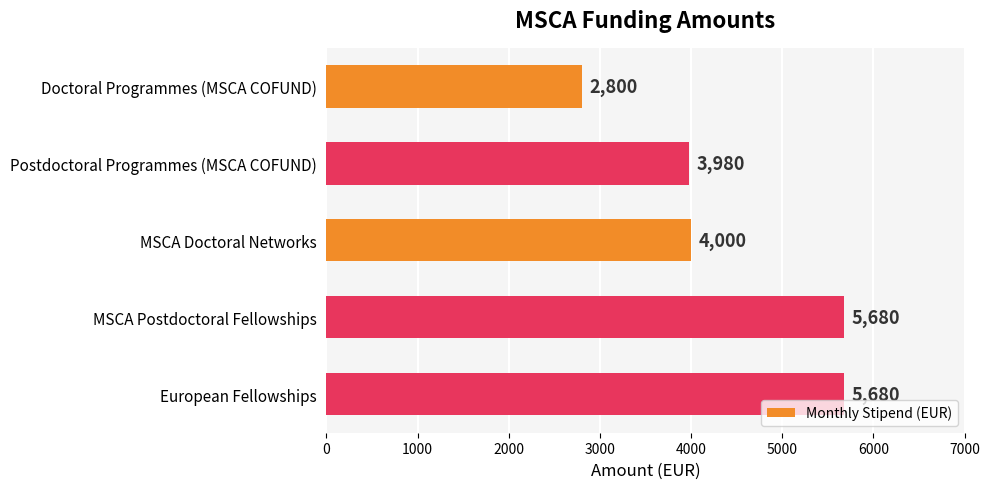

What value does the data have at European Fellowships?

5680